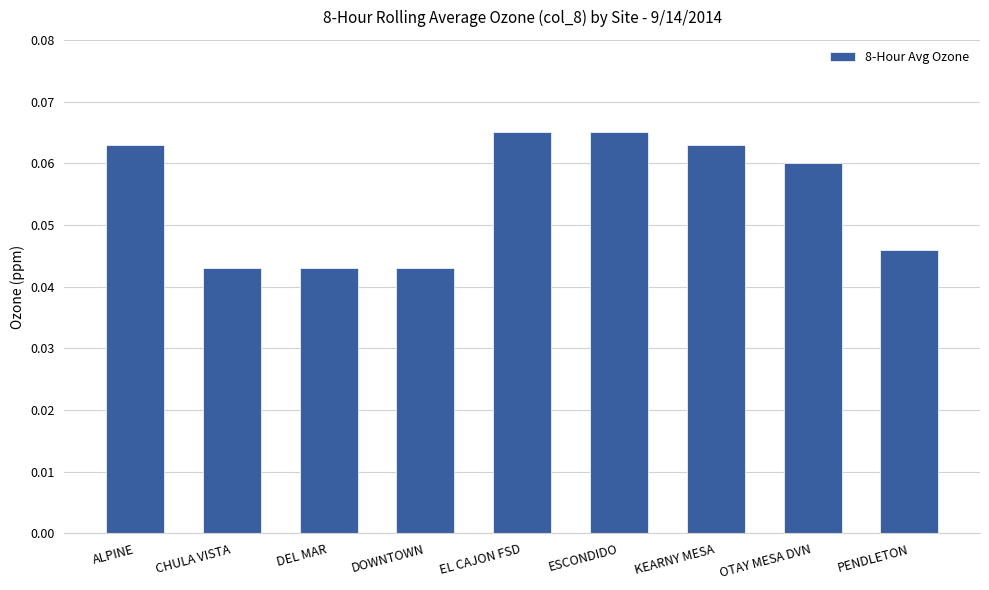

True or false: the data shows 0.1 at DOWNTOWN.

False